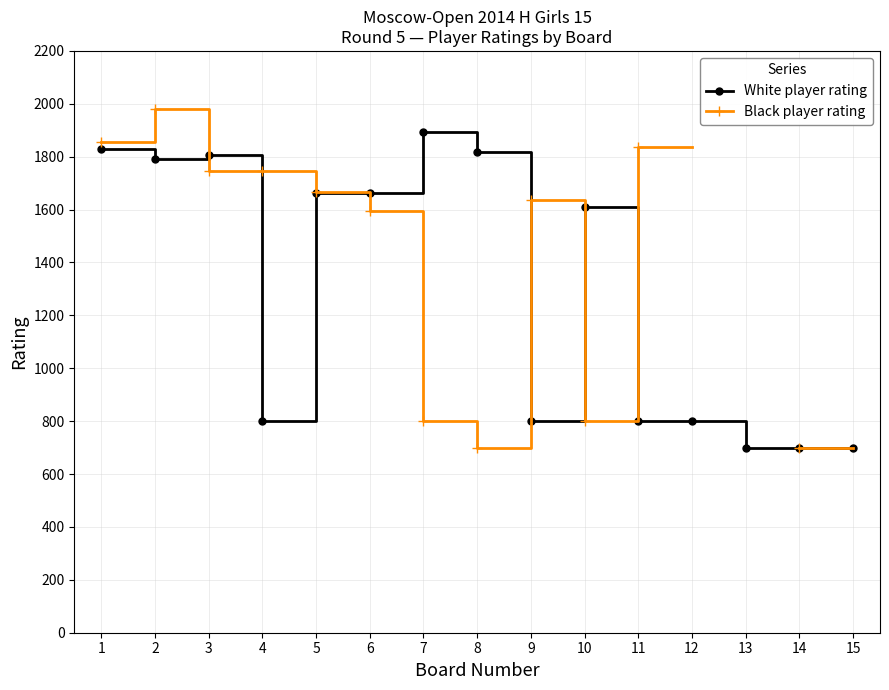

The value of White player rating at 5 is 730. True or false?

False